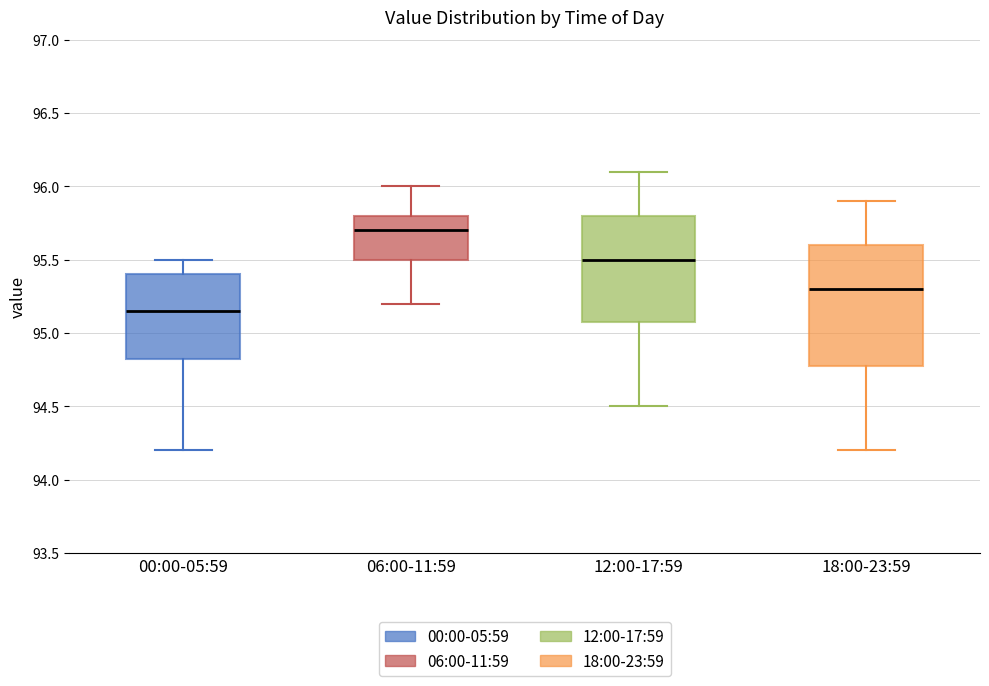

Reading left to right, read every box against the y-axis: the position of its median line, the range the box covers, and the ends of its whiskers. The values are not printed on the chart, so give them approximately, as read against the axis.

00:00-05:59: median 95.15, box 94.85 to 95.40, whiskers 94.20 to 95.50
06:00-11:59: median 95.70, box 95.50 to 95.80, whiskers 95.20 to 96.00
12:00-17:59: median 95.50, box 95.10 to 95.80, whiskers 94.50 to 96.10
18:00-23:59: median 95.30, box 94.80 to 95.60, whiskers 94.20 to 95.90